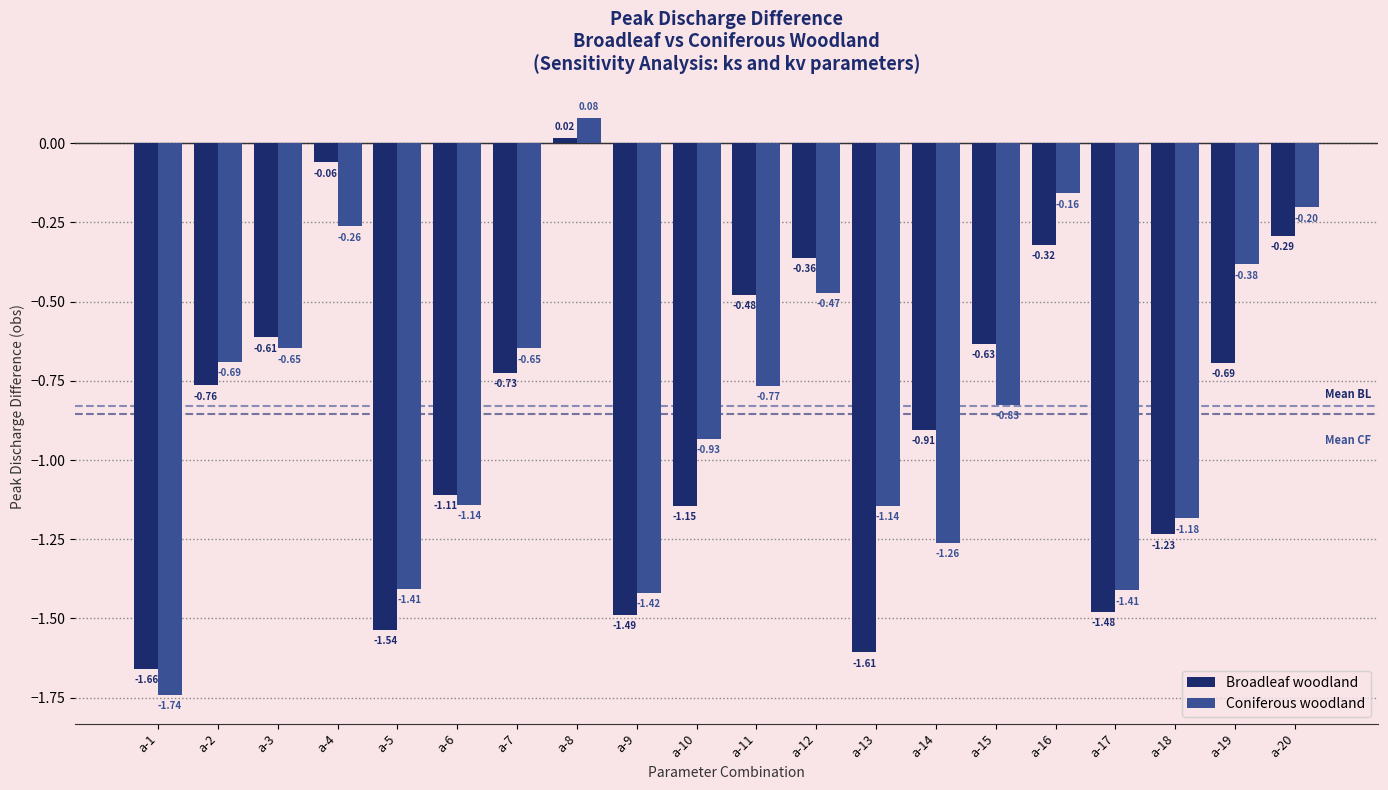

Between a-1 and a-14, which series saw the biggest shift?

Broadleaf woodland